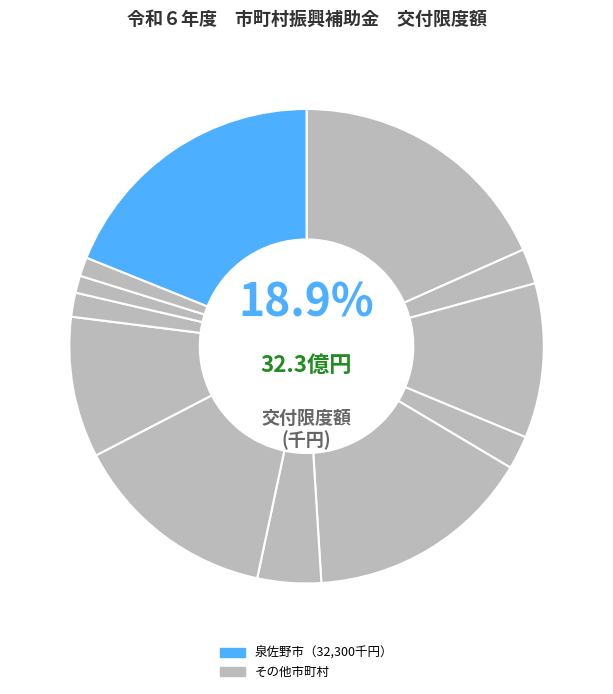

Does any single category account for the majority?

No